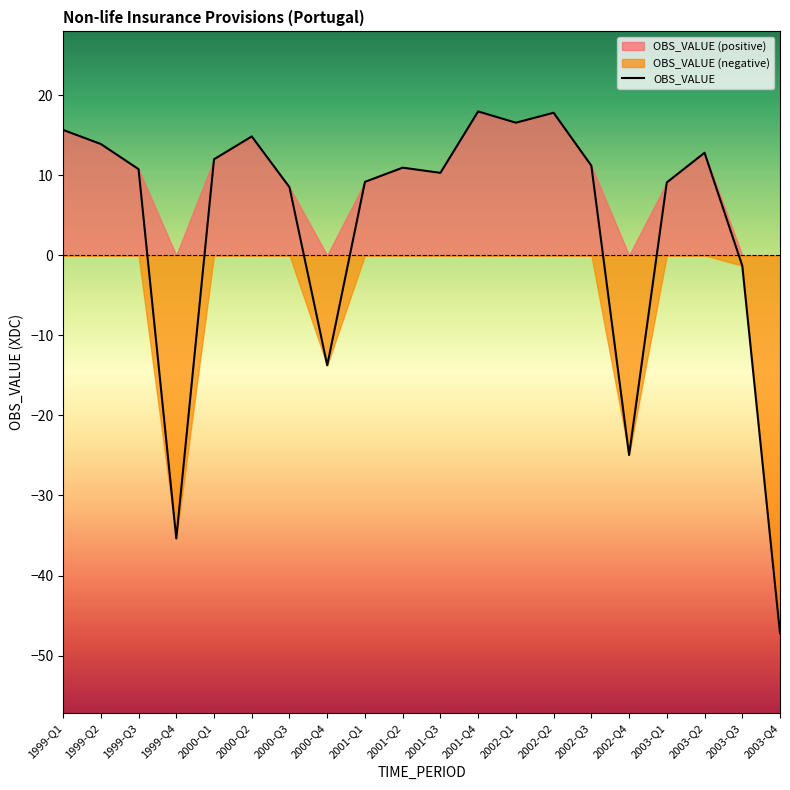

The chart shows a value of 11.3 at 2000-Q3. True or false?

False